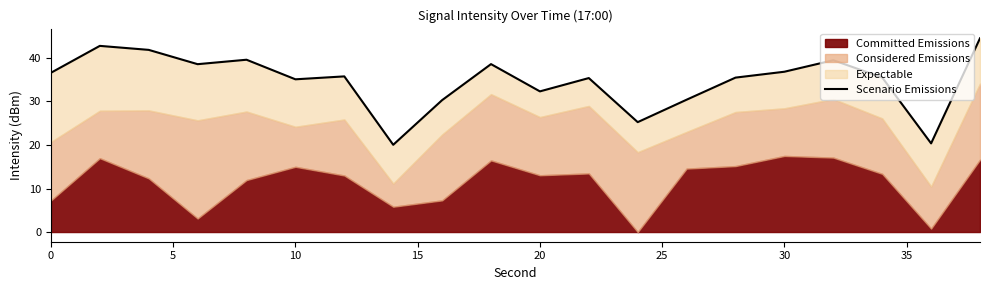

True or false: the data shows 9.6 at 20.

False